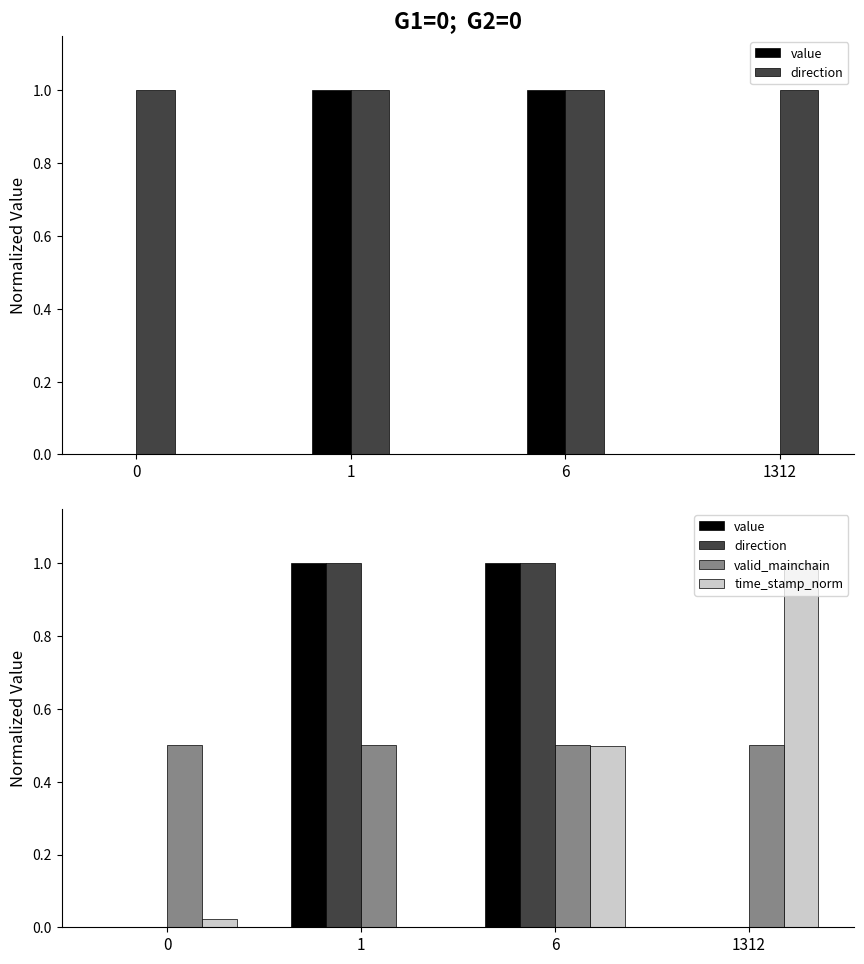

Which series has the largest range (max minus min)?

value